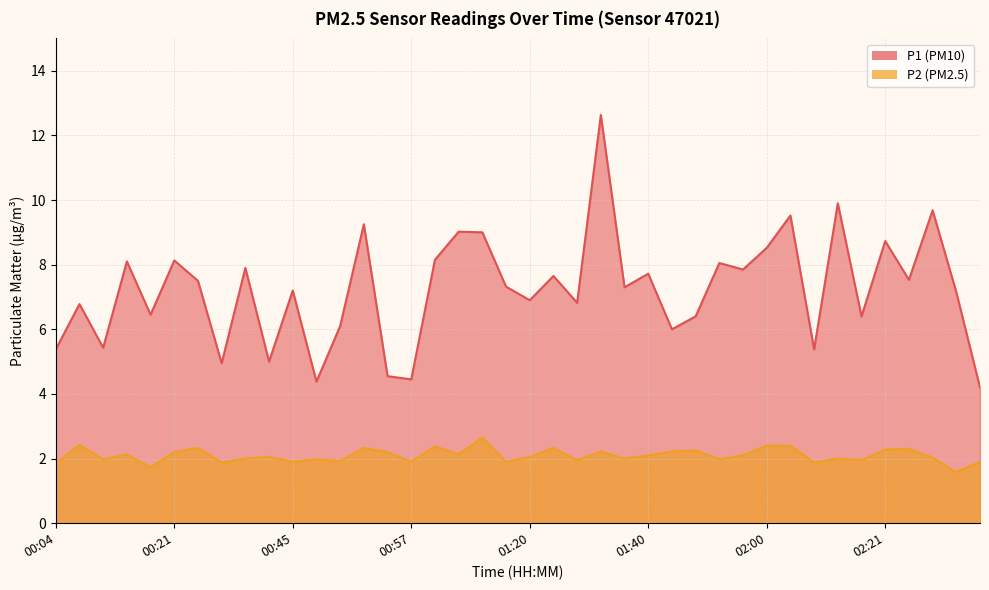

What is the sum of the P1 values at 00:11 and 01:55?

13.3